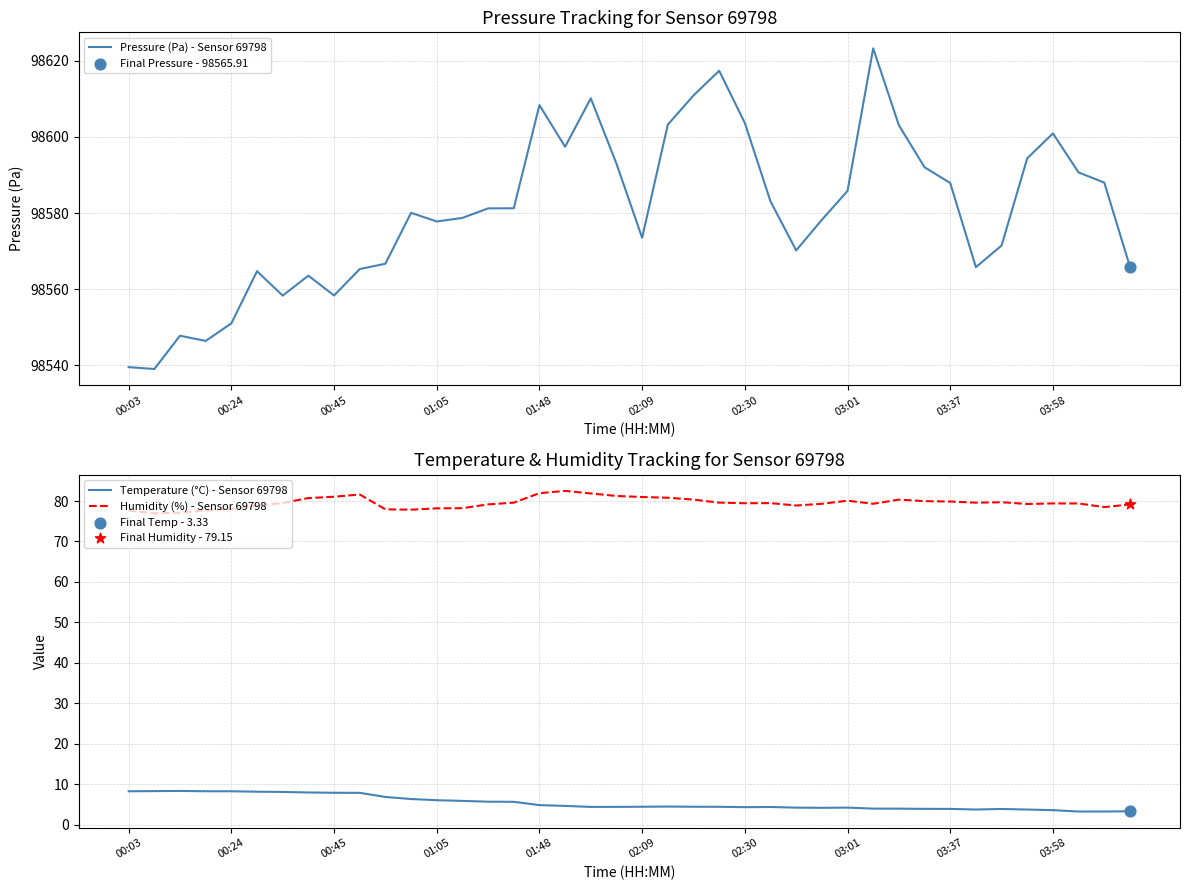

At which category is the sum across all series the highest?

29